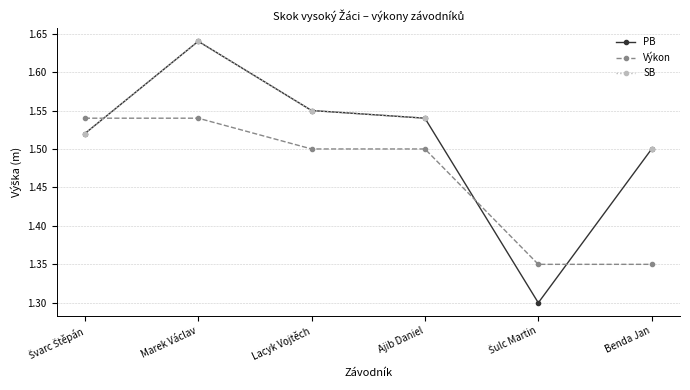

What position from the right is Lacyk Vojtěch?

4